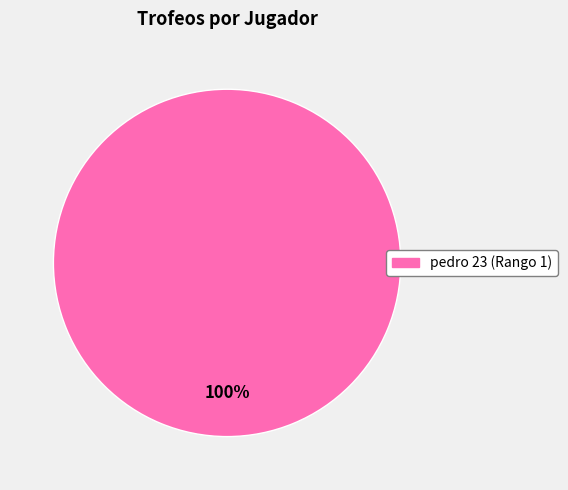

To the nearest percent, what portion does pedro 23 (Rango 1) represent?

100%